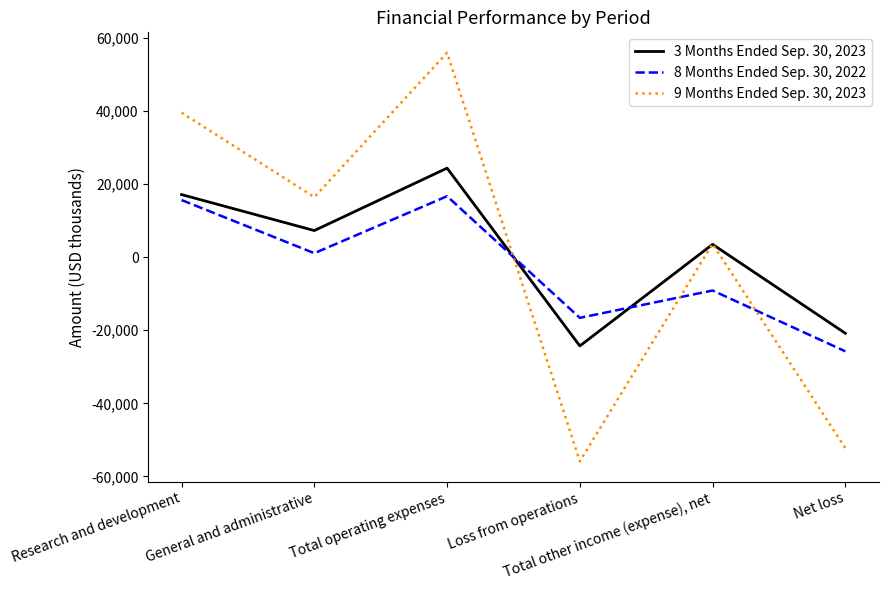

List the series in order of their peak value, lowest first.

8 Months Ended Sep. 30, 2022, 3 Months Ended Sep. 30, 2023, 9 Months Ended Sep. 30, 2023